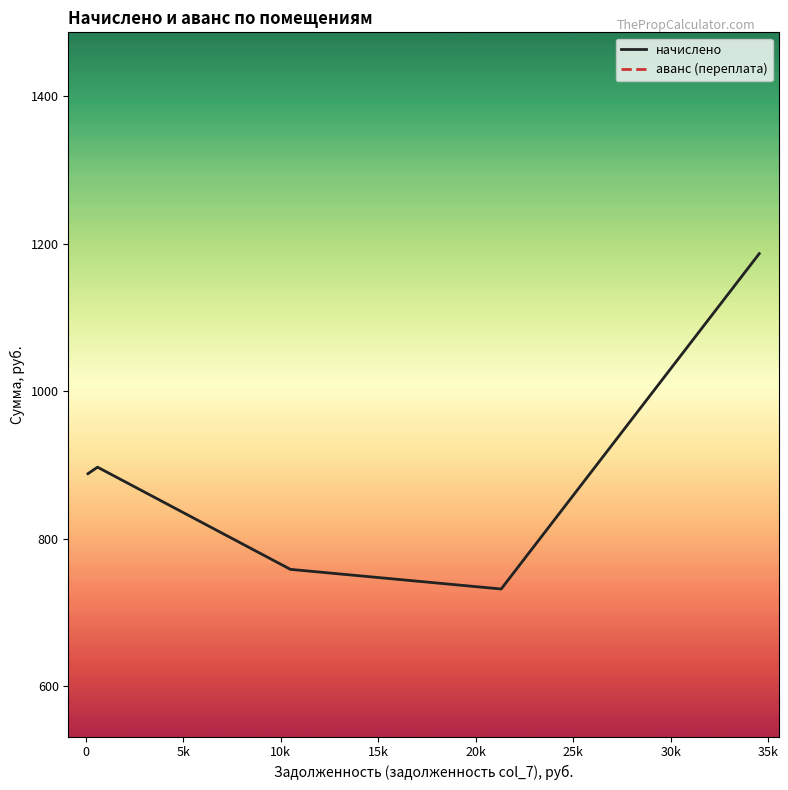

Rank the series at 30k from highest to lowest value.

начислено, аванс (переплата)